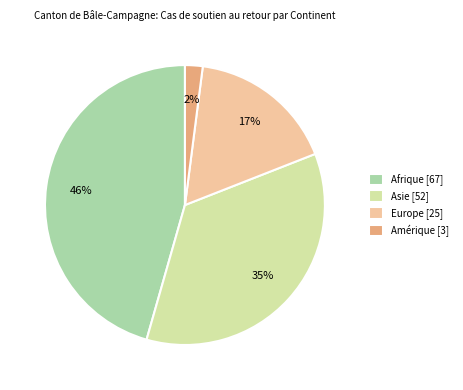

How many slices are in this pie chart?

4